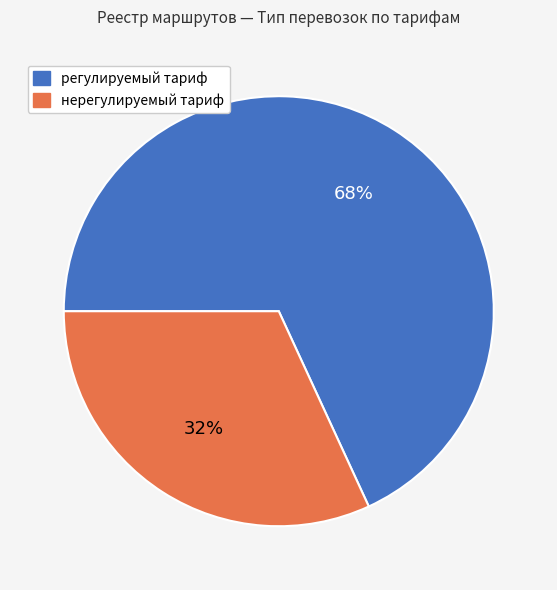

What is the ratio of the value at нерегулируемый тариф to the value at регулируемый тариф?

0.5